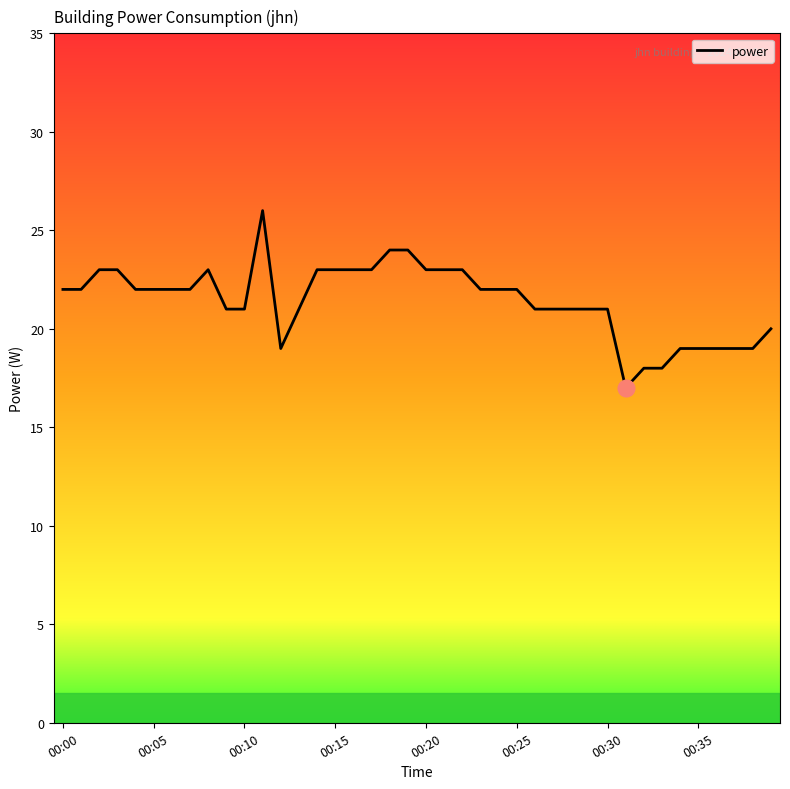

What is the minimum value shown in the chart?

17